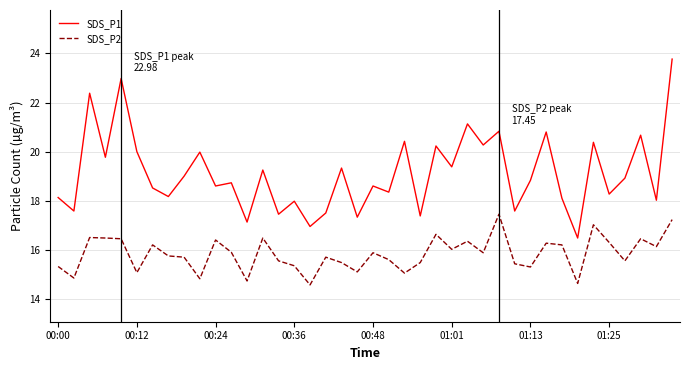

What is the highest value of the SDS_P1 series?

23.8